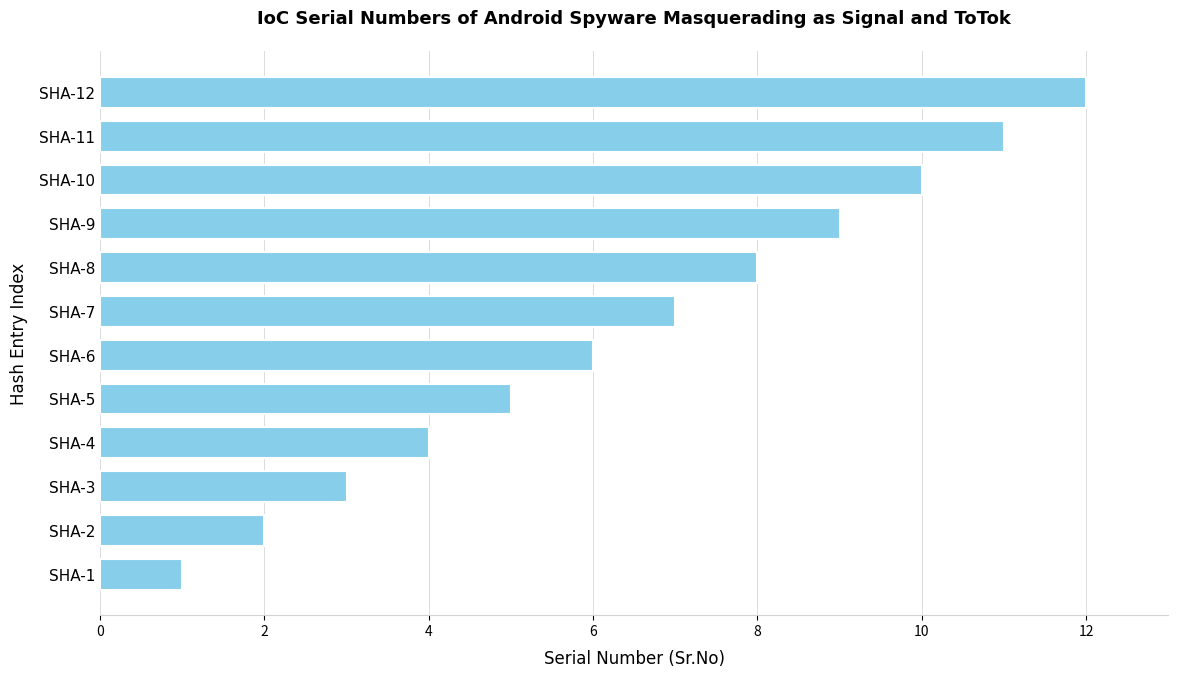

List the labels in order of value, smallest first.

SHA-1, SHA-2, SHA-3, SHA-4, SHA-5, SHA-6, SHA-7, SHA-8, SHA-9, SHA-10, SHA-11, SHA-12